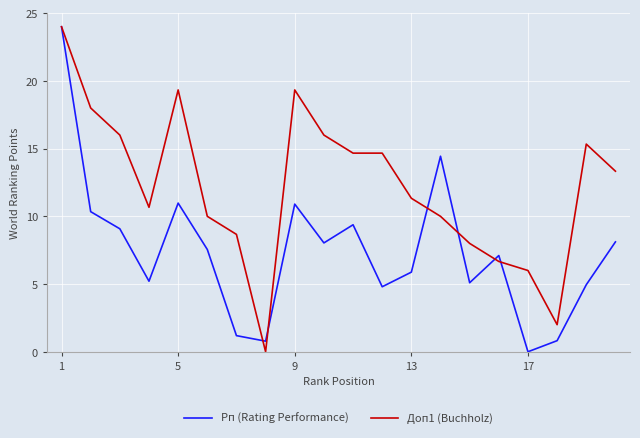

Rank the series by their average value, from lowest to highest.

Рп (Rating Performance), Доп1 (Buchholz)